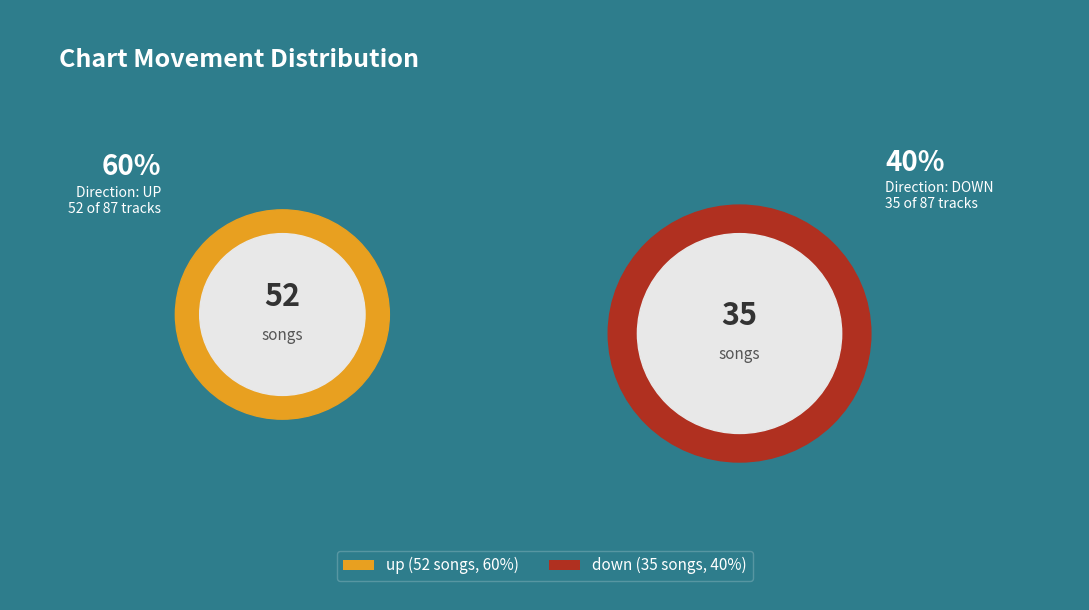

How much of the chart is everything except down?

59.8%